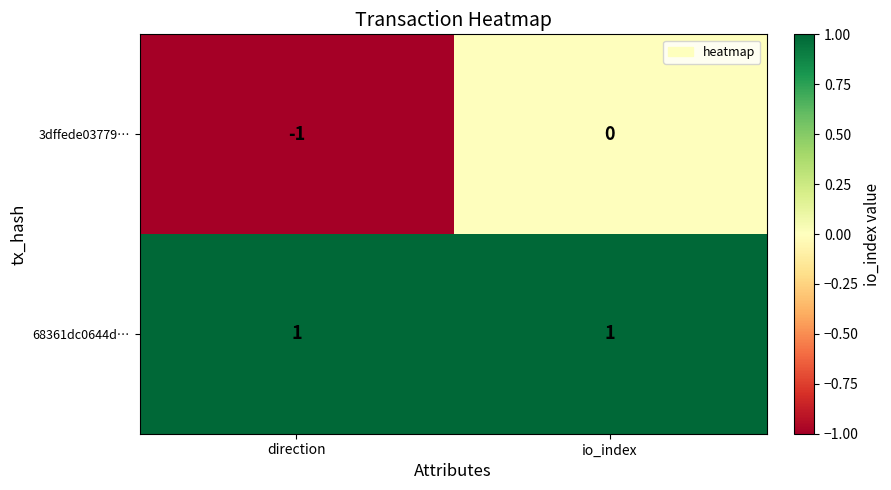

Reading left to right, transcribe all the data shown in this chart.

3dffede03779…: -1	0
68361dc0644d…: 1	1